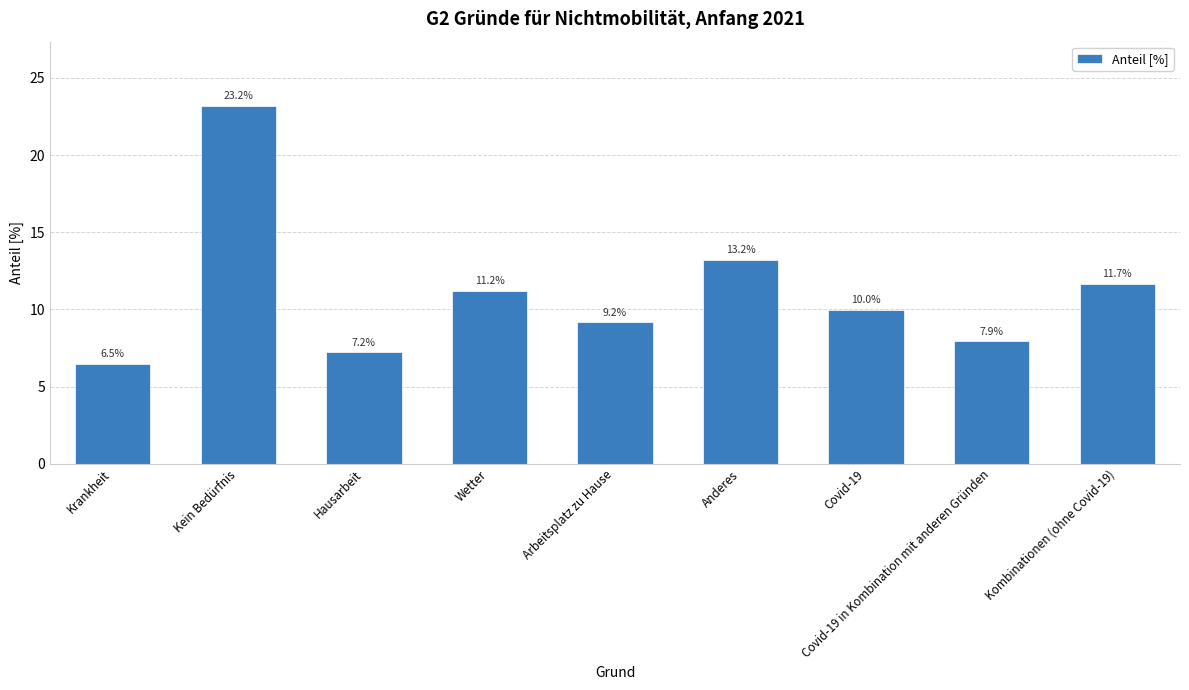

Reading left to right, what are all the values shown in this chart?

6.5	23.2	7.2	11.2	9.2	13.2	10.0	7.9	11.7